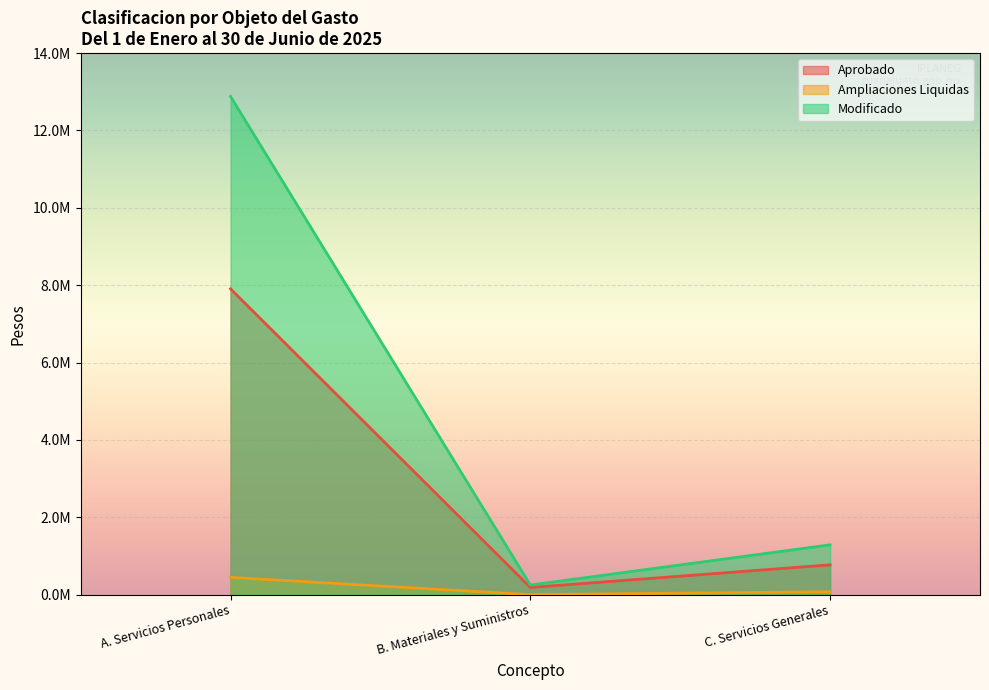

How many values in the Aprobado series exceed 185000?

2